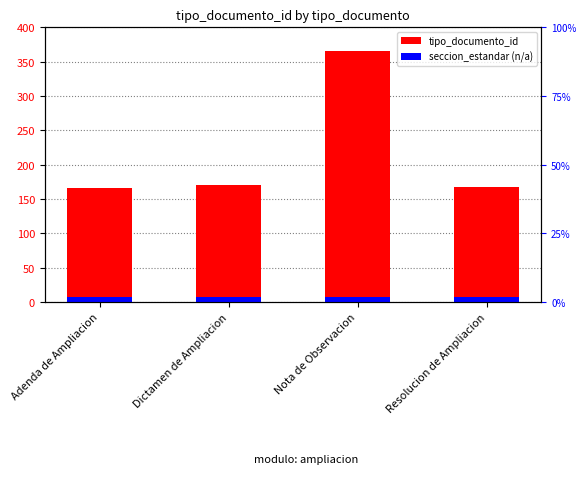

How many categories are shown in the chart?

4